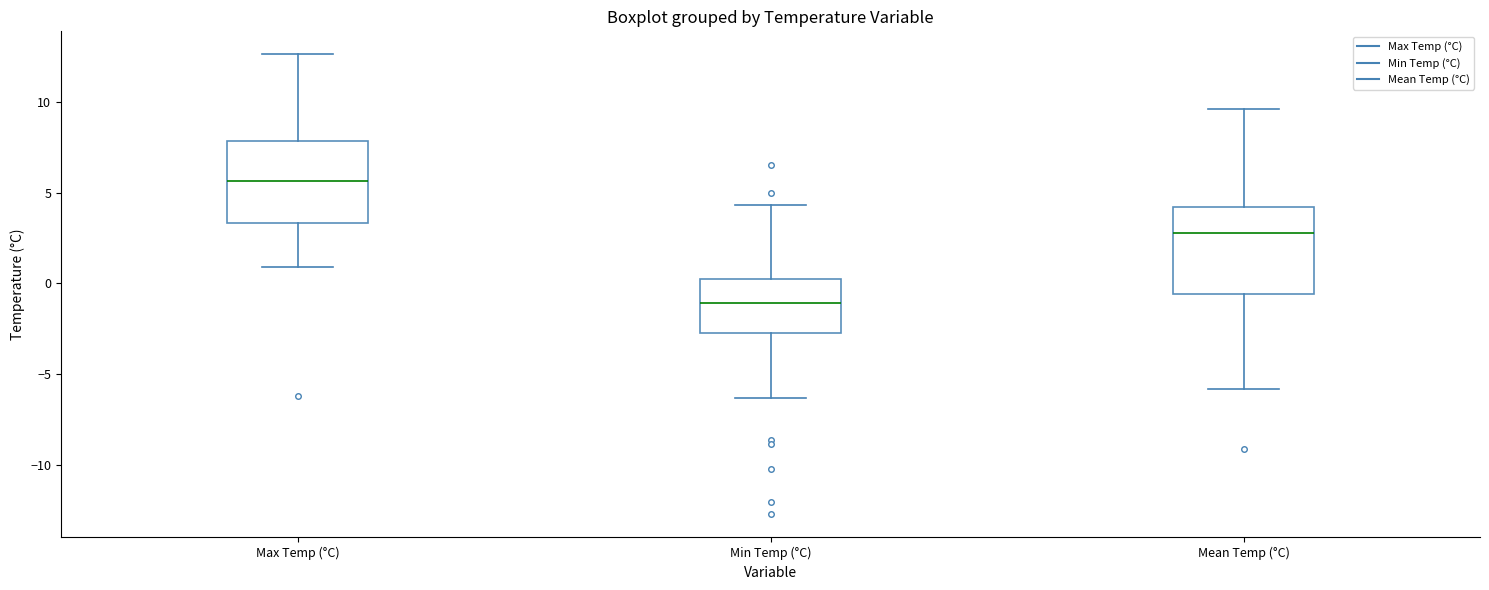

Which box's median line is the lowest?

Min Temp (°C)